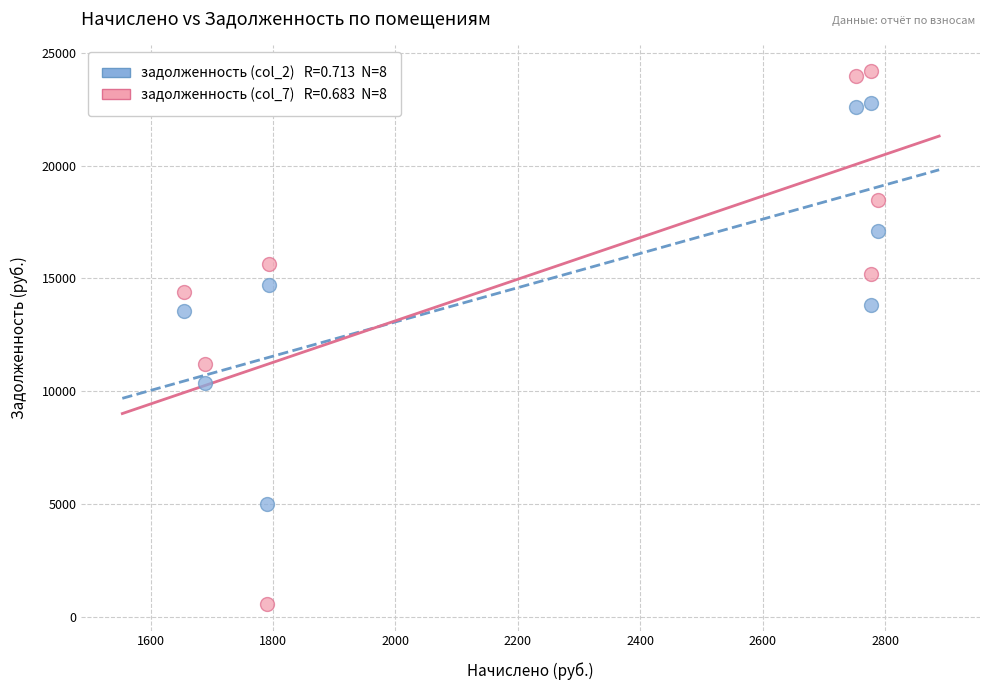

Across all data points, what is the range of X values (max minus min)?

1134.9